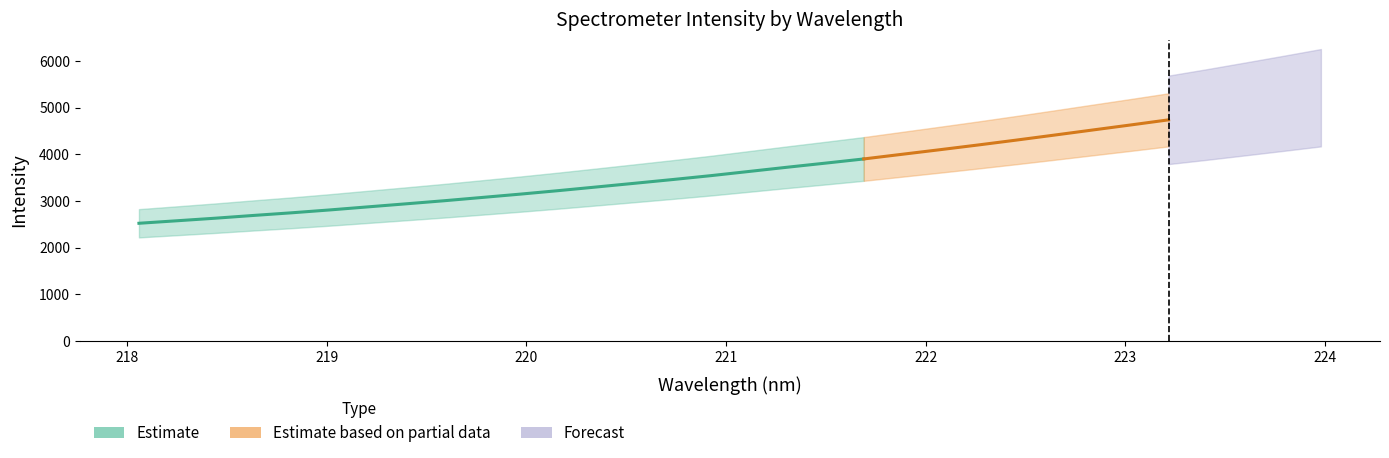

Approximately how many times larger is the value at 218.0596 compared to 222.0721?

0.6